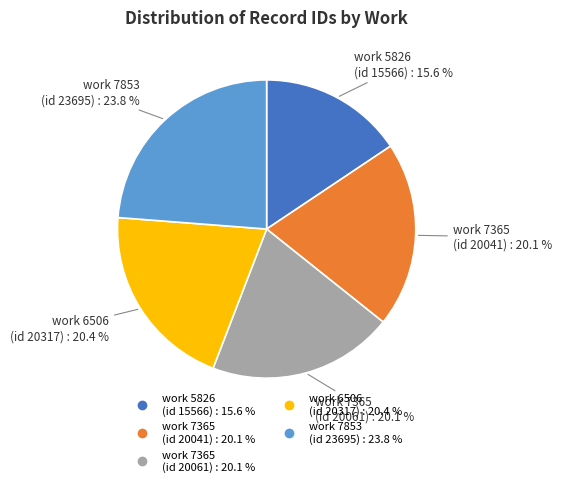

Does any single category account for the majority?

No